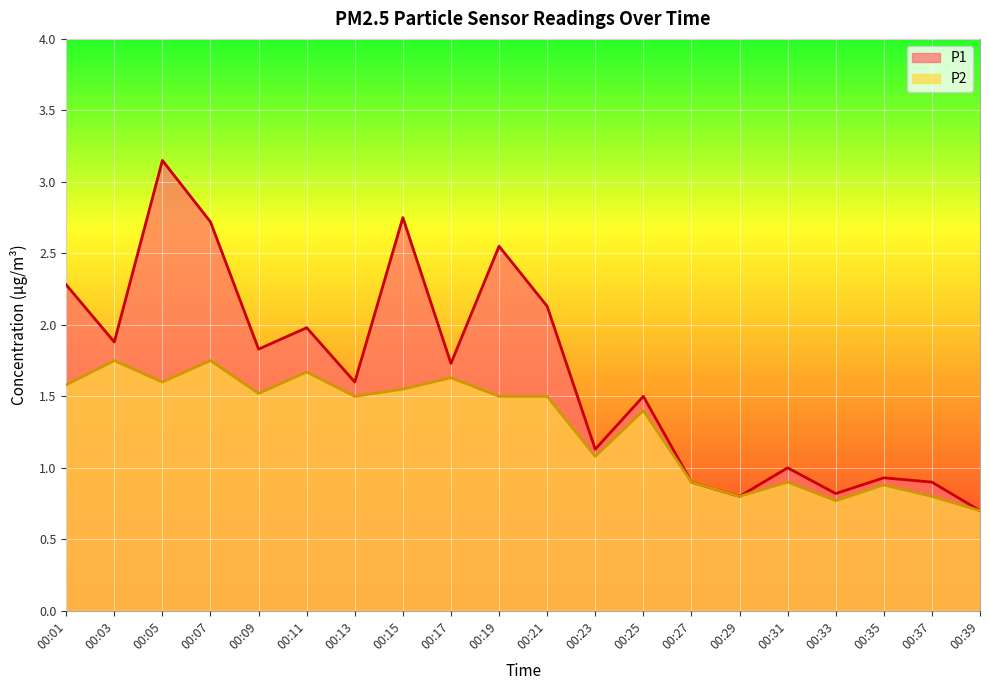

At which label does P1 reach its minimum?

00:39